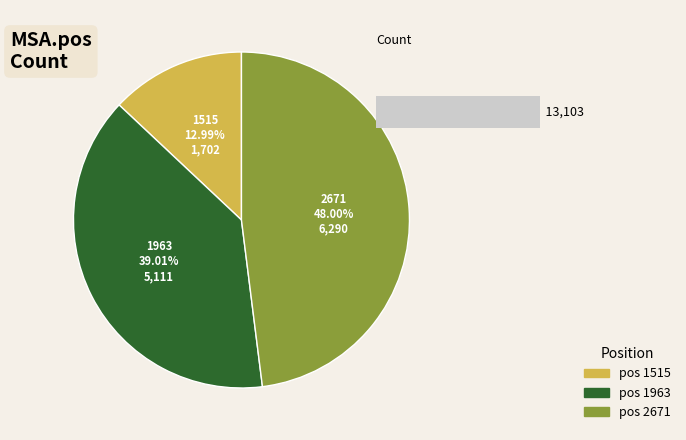

To the nearest percent, what is the difference between the 1515 and 1963 slice percentages?

26%